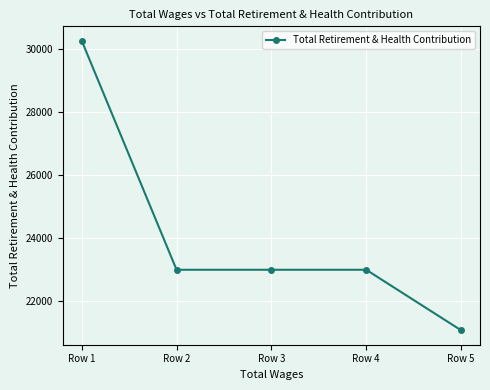

Reading left to right, what are all the values shown in this chart?

Row 1=30247	Row 2=22993	Row 3=22993	Row 4=22993	Row 5=21077